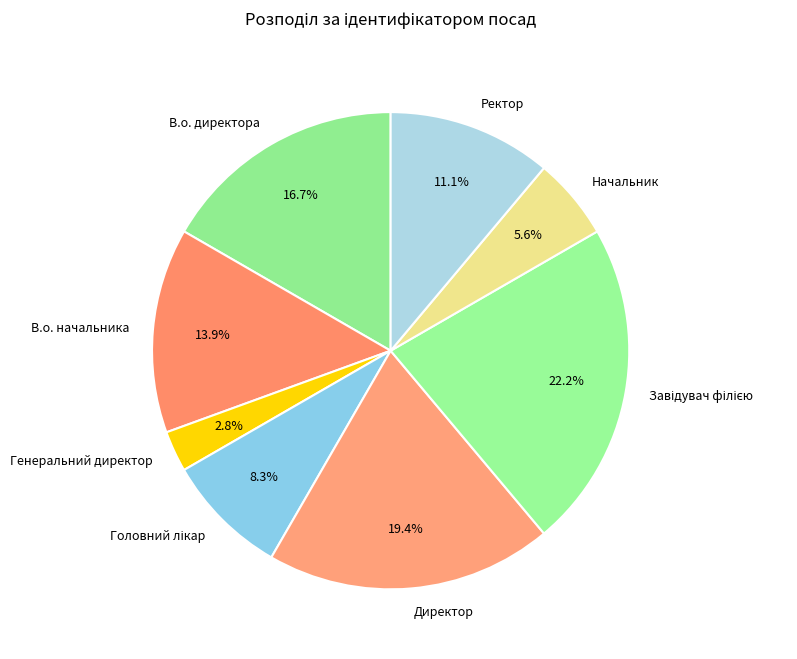

Which category has the smallest portion of the pie?

Генеральний директор